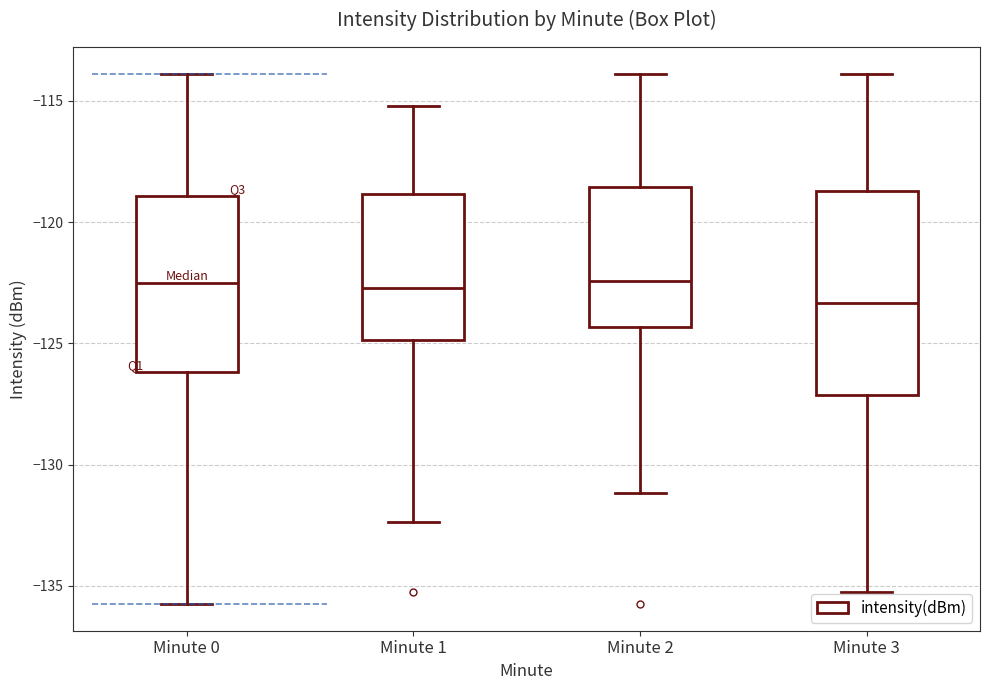

Where does the lower whisker of the box for Minute 3 end on the y-axis? The values are not printed on the chart, so give them approximately, as read against the axis.

-135.5